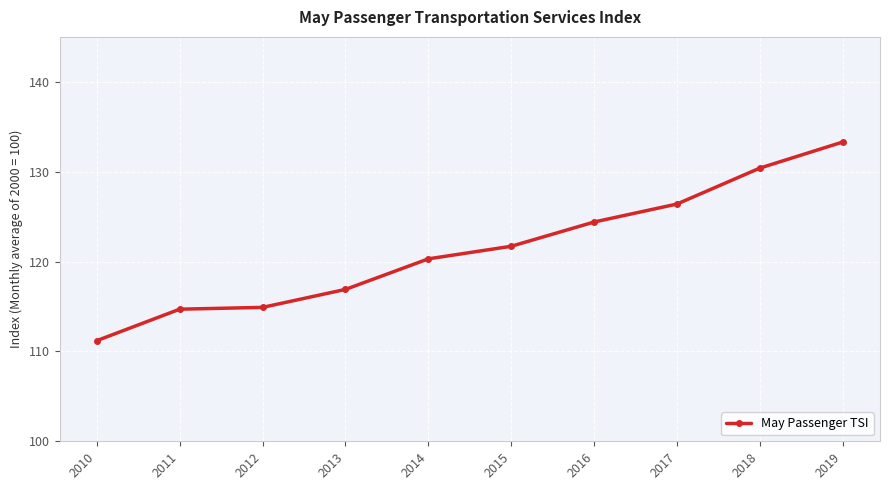

Reading left to right, what are all the values shown in this chart?

111.2	114.7	114.9	116.9	120.3	121.7	124.4	126.4	130.4	133.3